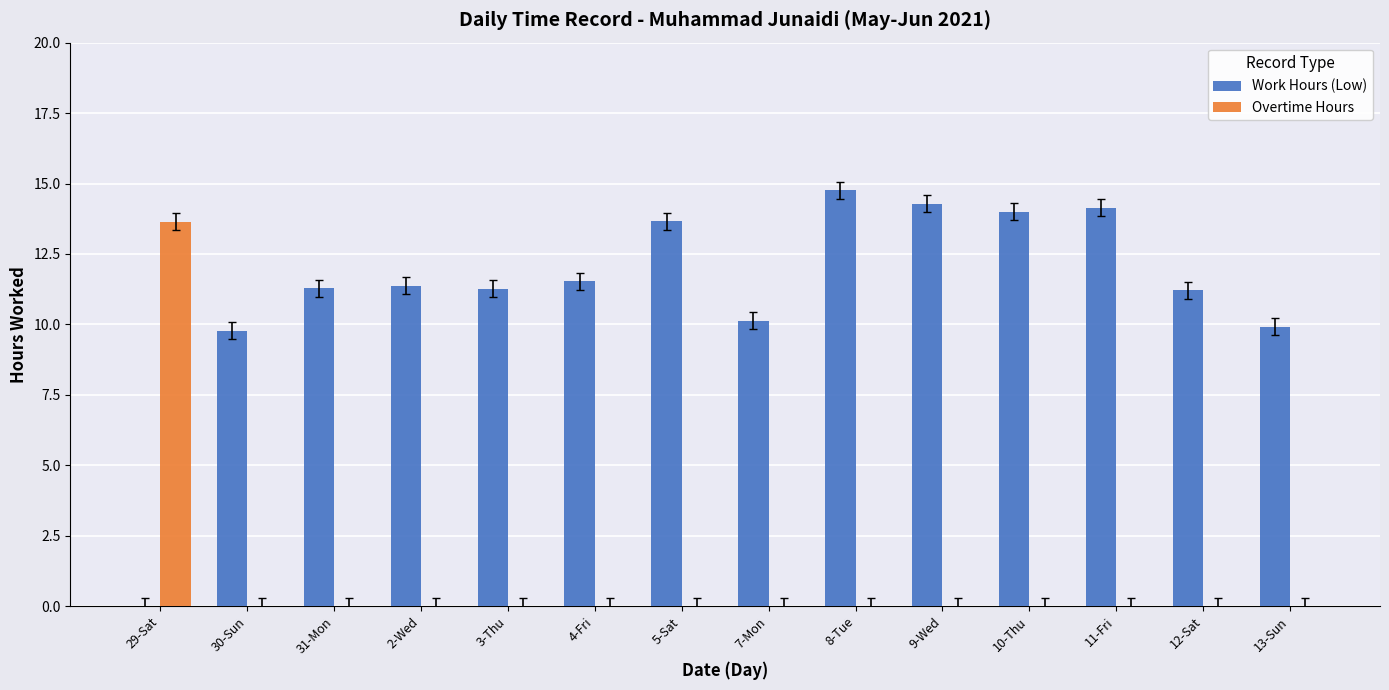

What are all the series names shown in the legend?

Work Hours (Low), Overtime Hours